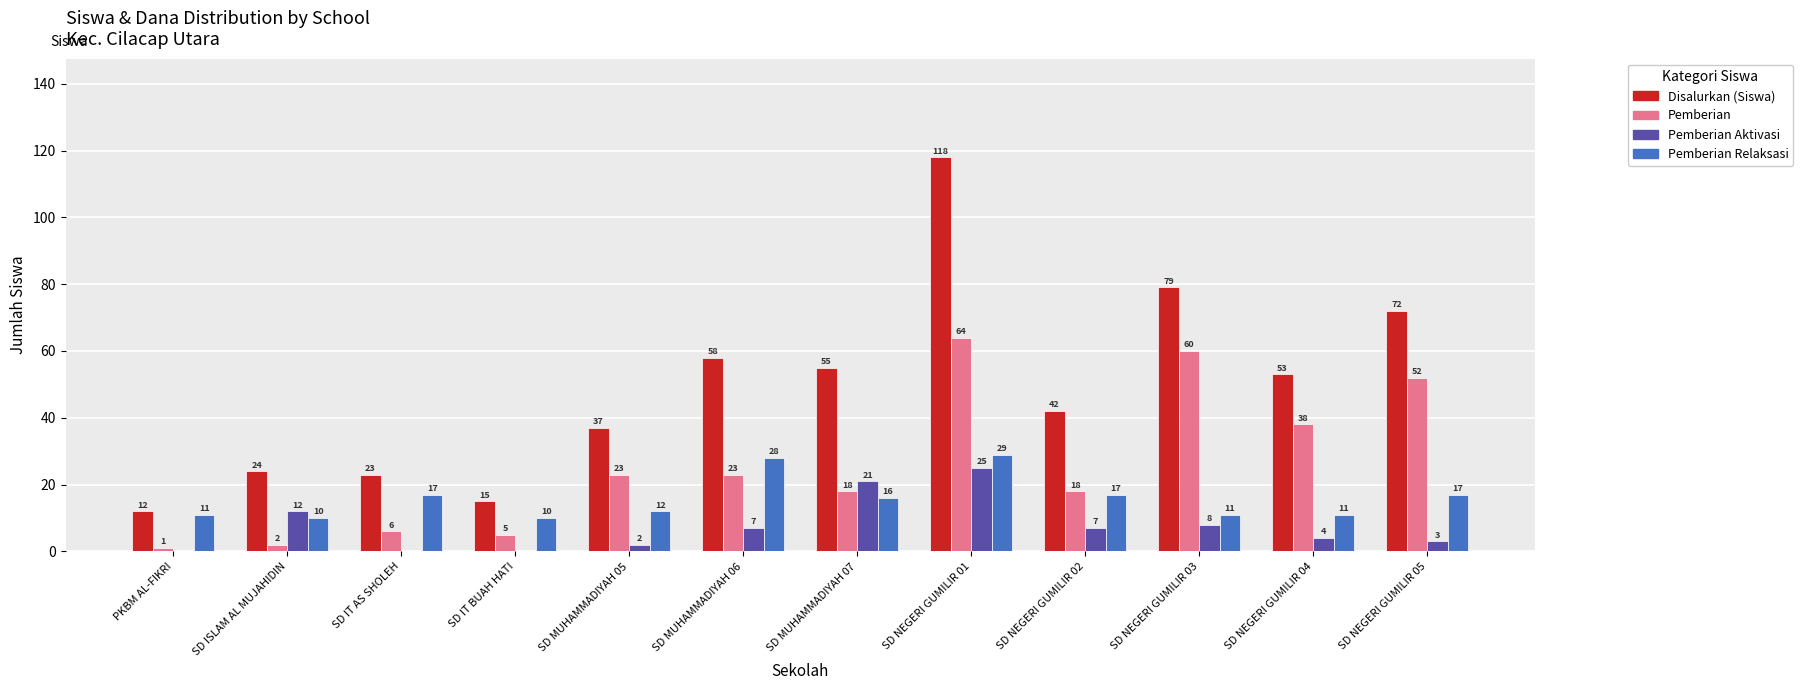

Which series changed the most between PKBM AL-FIKRI and SD MUHAMMADIYAH 06?

Disalurkan (Siswa)